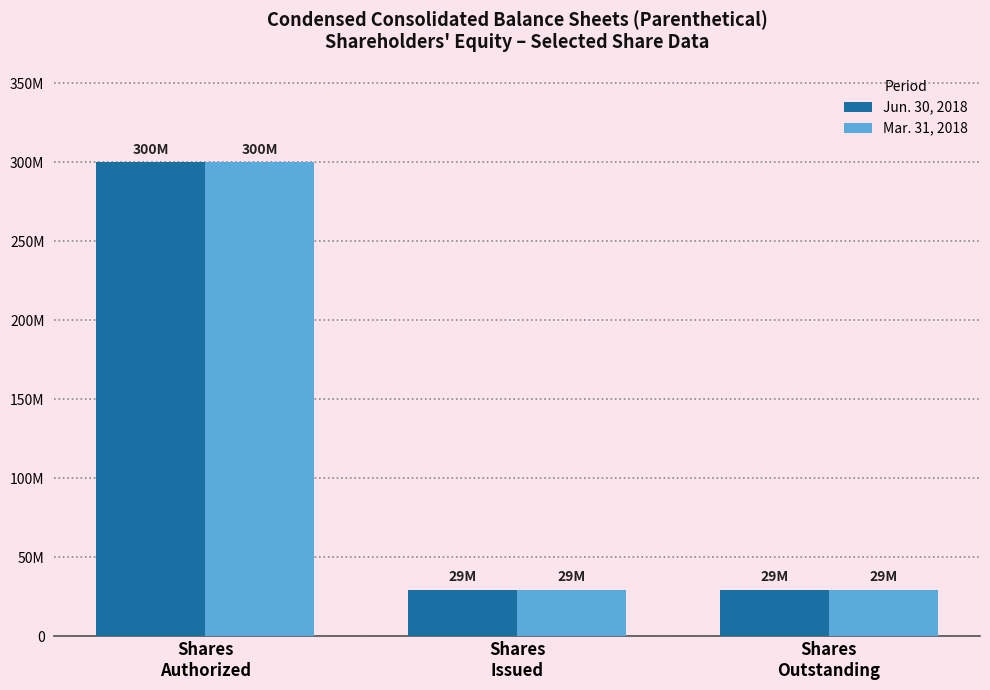

What is the label of the 3rd bar from the left?

Shares
Outstanding